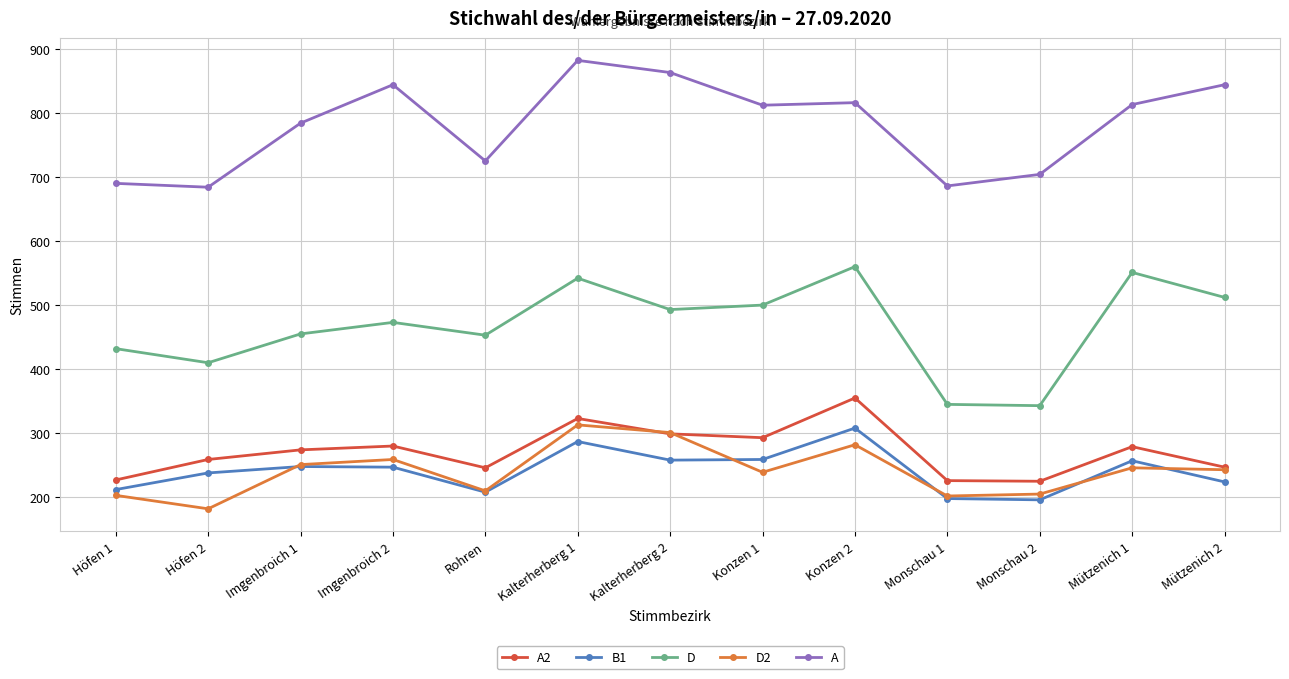

The B1 series shows 63 at Höfen 1. True or false?

False